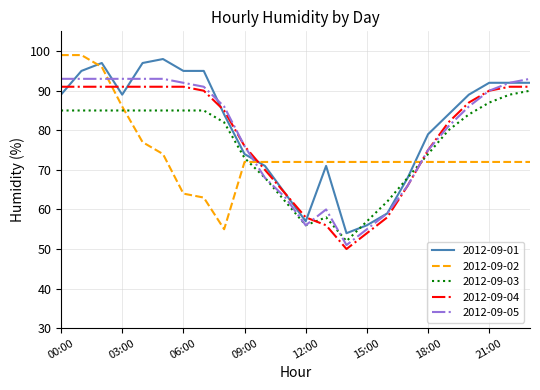

True or false: 2012-09-03 and 2012-09-05 intersect in this chart.

True